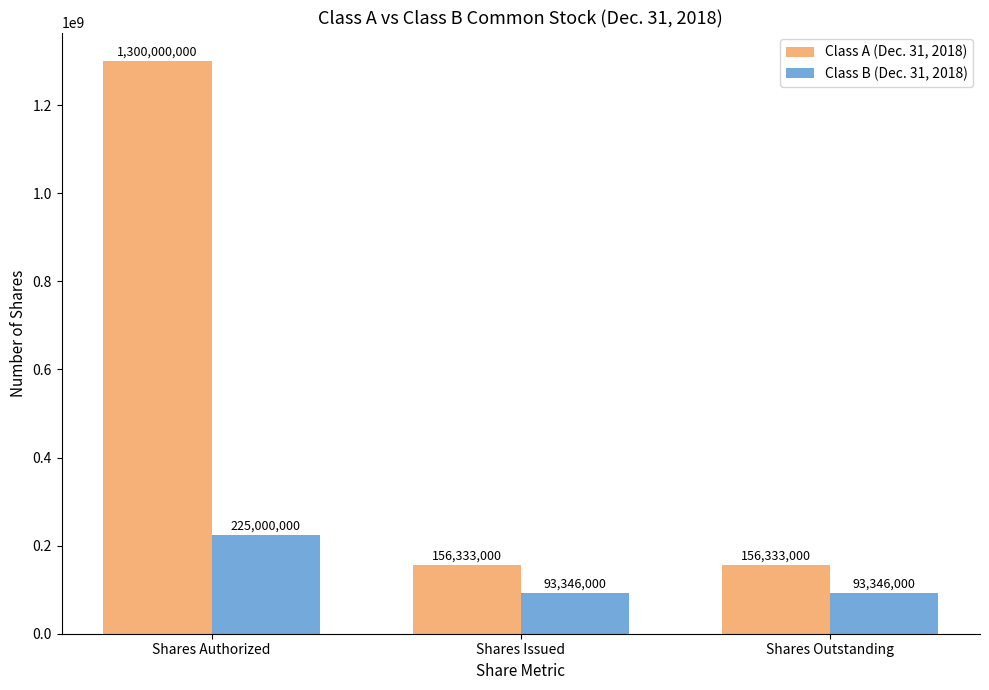

Reading right to left, transcribe all the data shown in this chart.

Class A (Dec. 31, 2018): Shares Outstanding=156333000	Shares Issued=156333000	Shares Authorized=1300000000
Class B (Dec. 31, 2018): Shares Outstanding=93346000	Shares Issued=93346000	Shares Authorized=225000000